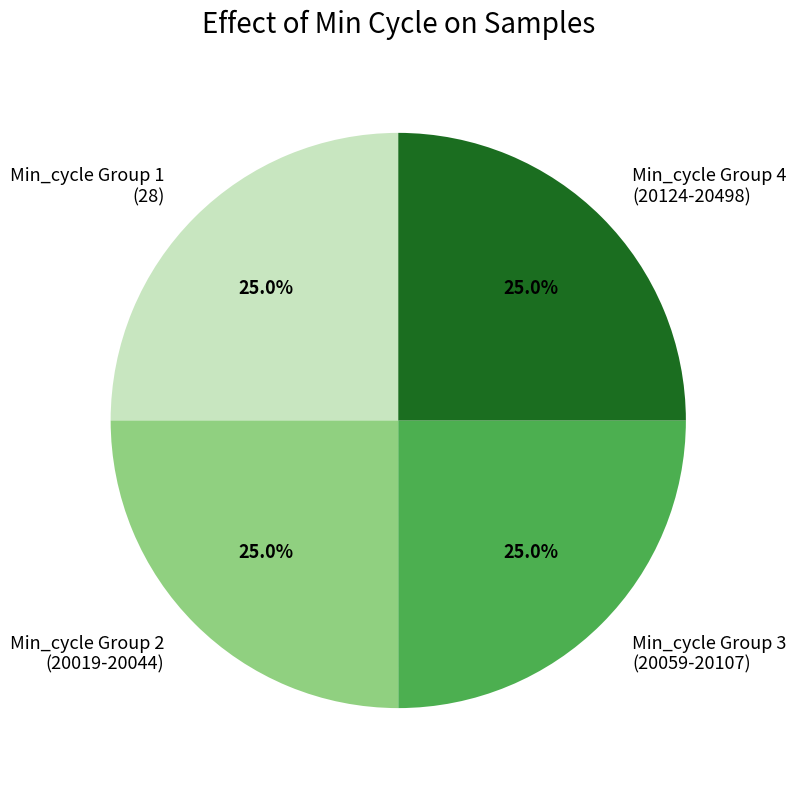

Approximately how many times larger is the value at Min_cycle Group 2 (20019-20044) compared to Min_cycle Group 1 (28)?

1.0